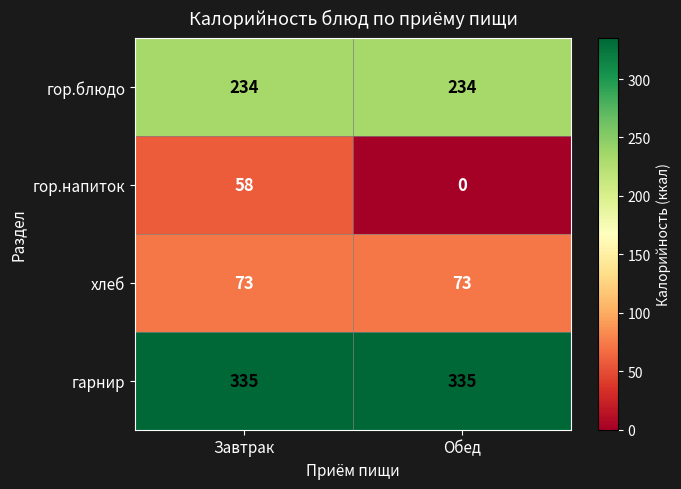

What is the spread (max minus min) of values at Обед?

335